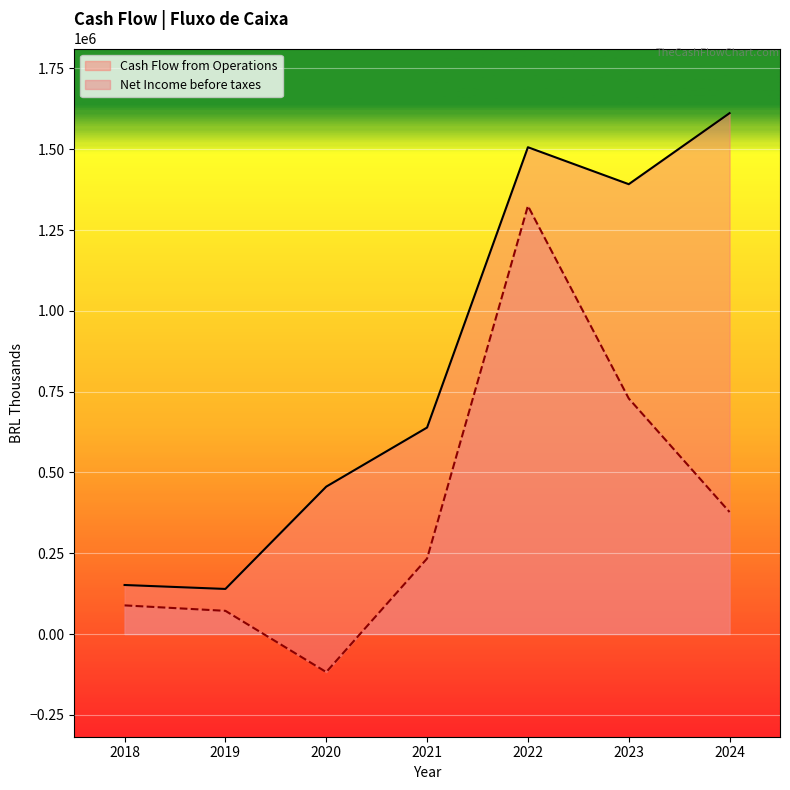

How many distinct data groups are displayed?

2